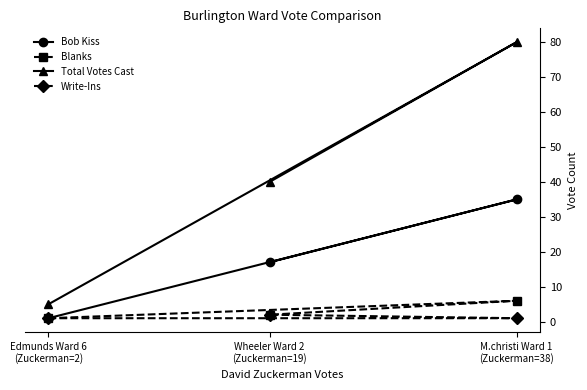

At which label does Total Votes Cast reach its minimum?

Edmunds Ward 6
(Zuckerman=2)